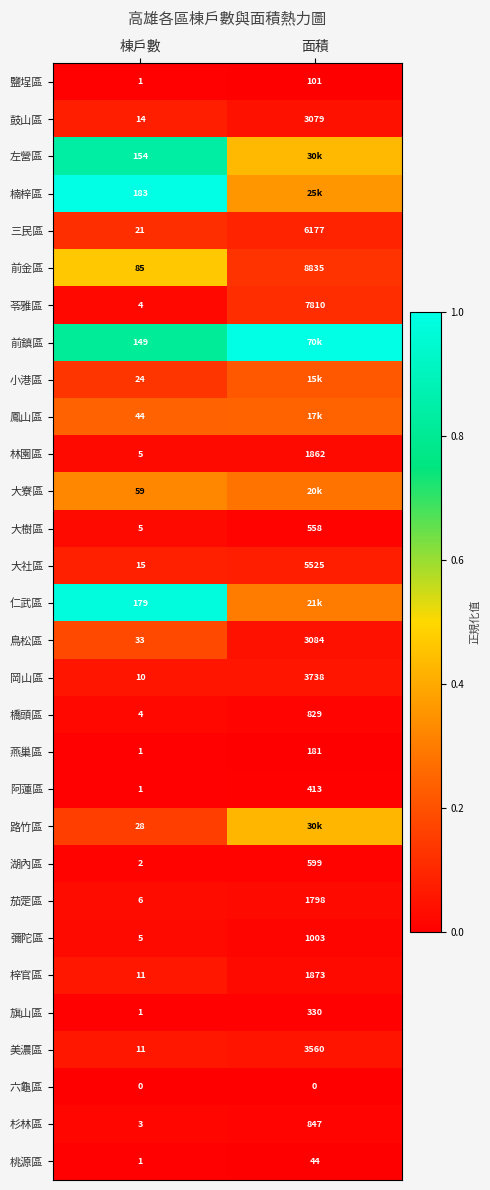

Is the value of 美濃區 at 面積 greater than the value of 大樹區 at 面積?

Yes